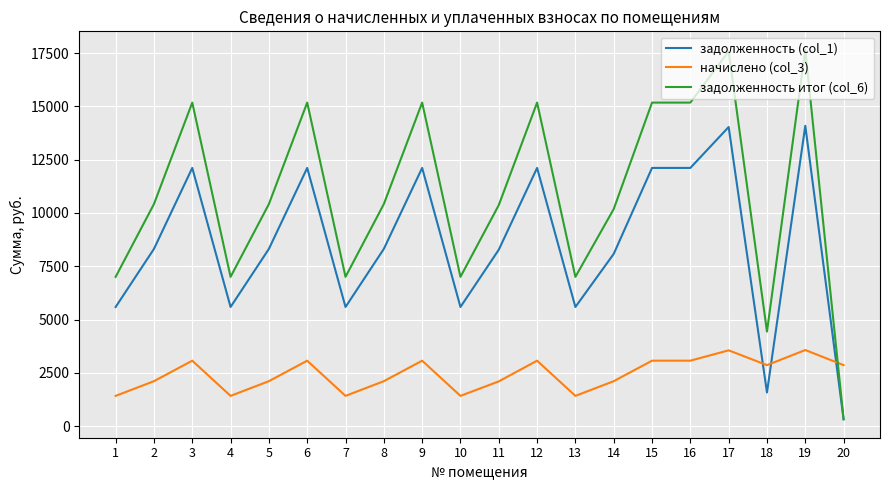

Count the number of data series in this chart.

3